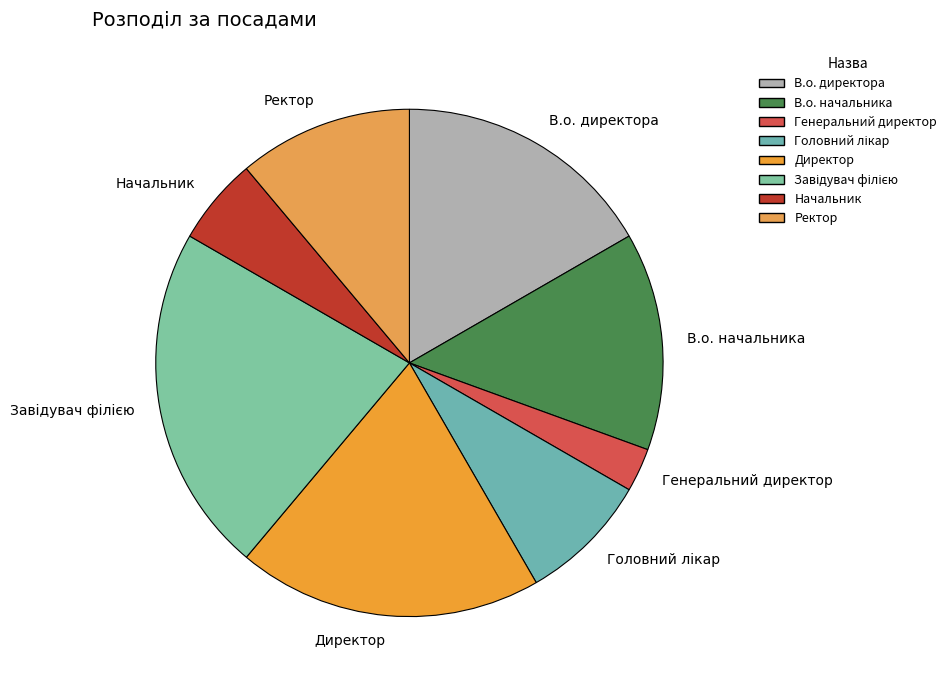

How many segments does this pie chart have?

8